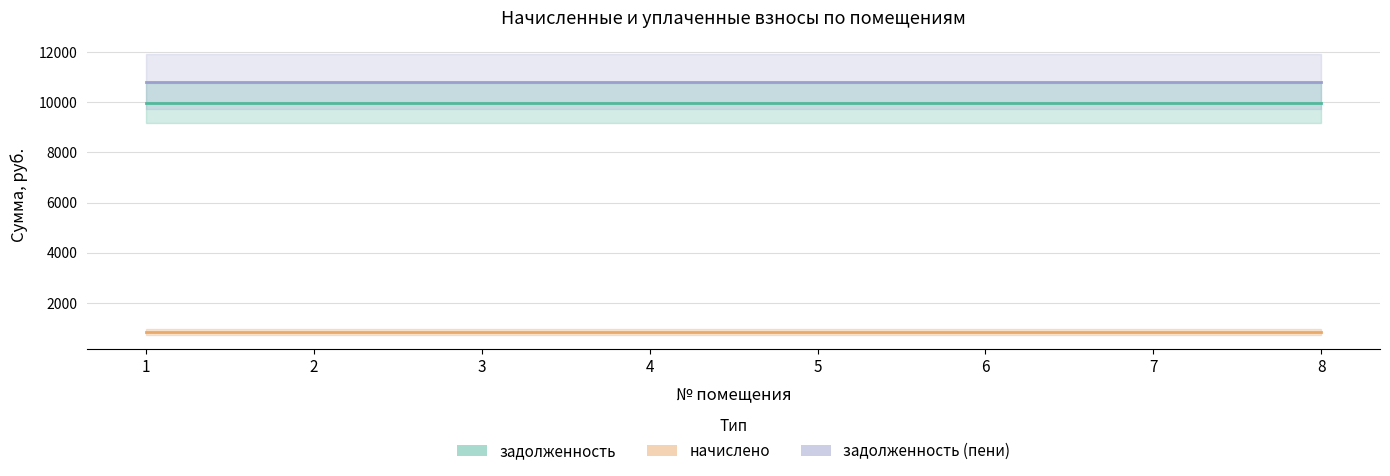

Is this an area chart (filled region under the line)?

No